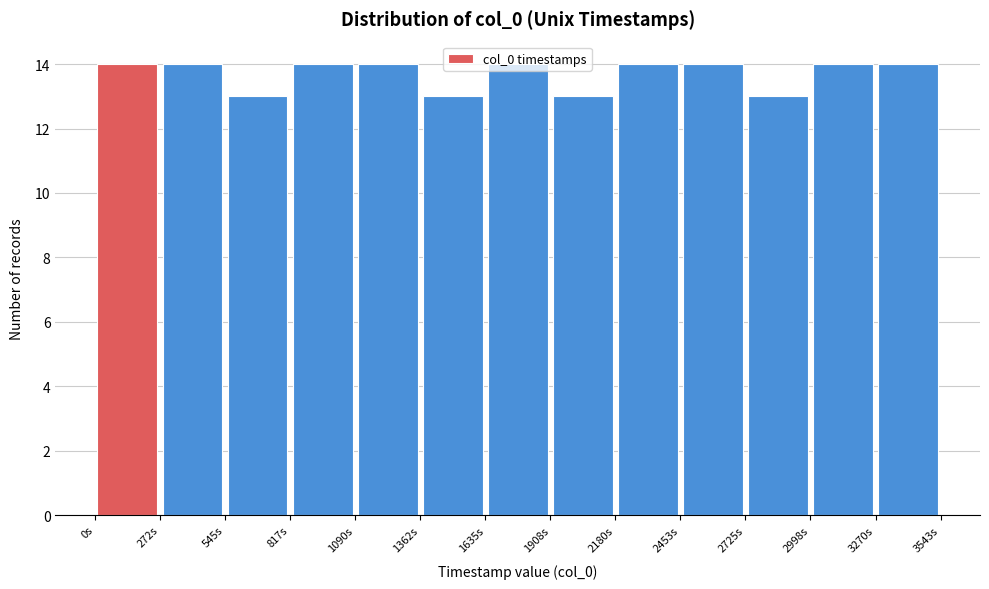

Reading left to right, list every bar in this chart as the range it spans on the x-axis followed by its height. Neither the bar edges nor the heights are printed on the chart, so give them approximately, as read against the axes.

0 to 250: 14
250 to 550: 14
550 to 800: 13
800 to 1100: 14
1100 to 1350: 14
1350 to 1650: 13
1650 to 1900: 14
1900 to 2200: 13
2200 to 2450: 14
2450 to 2750: 14
2750 to 3000: 13
3000 to 3250: 14
3250 to 3550: 14